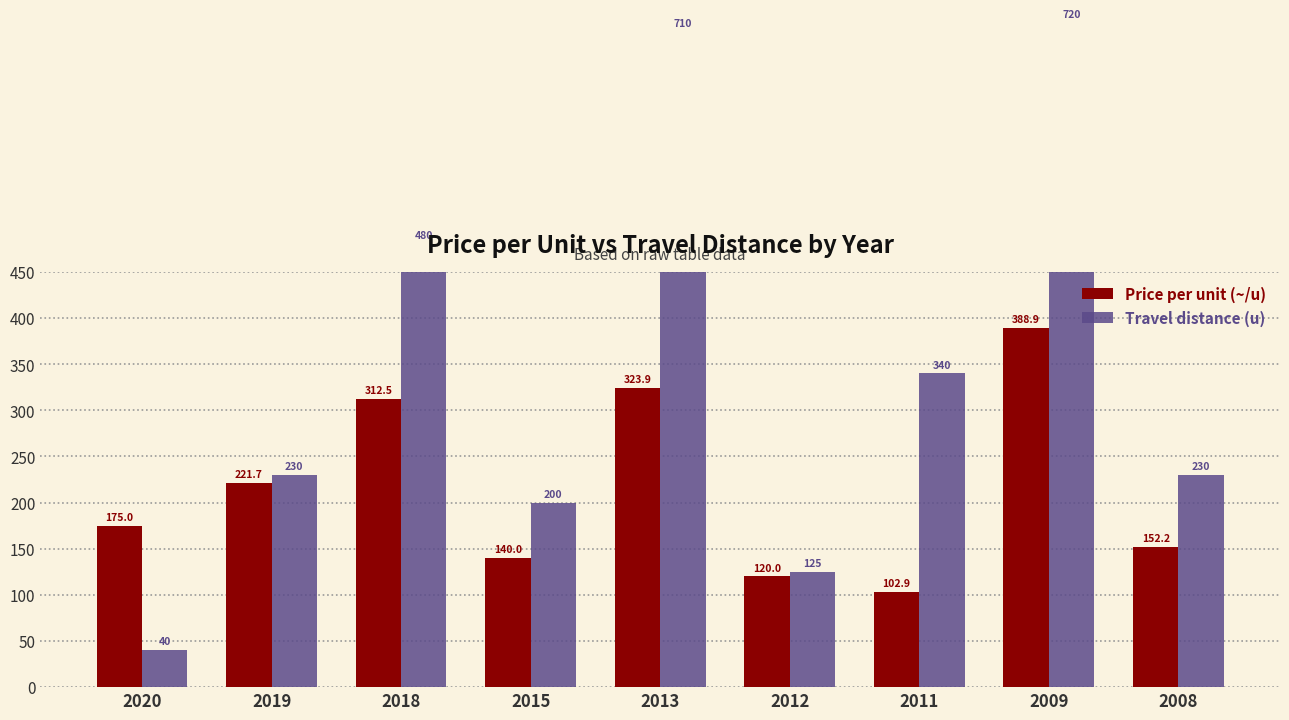

What is the difference between the second highest and second lowest values in the Travel distance (u) series?

585.0